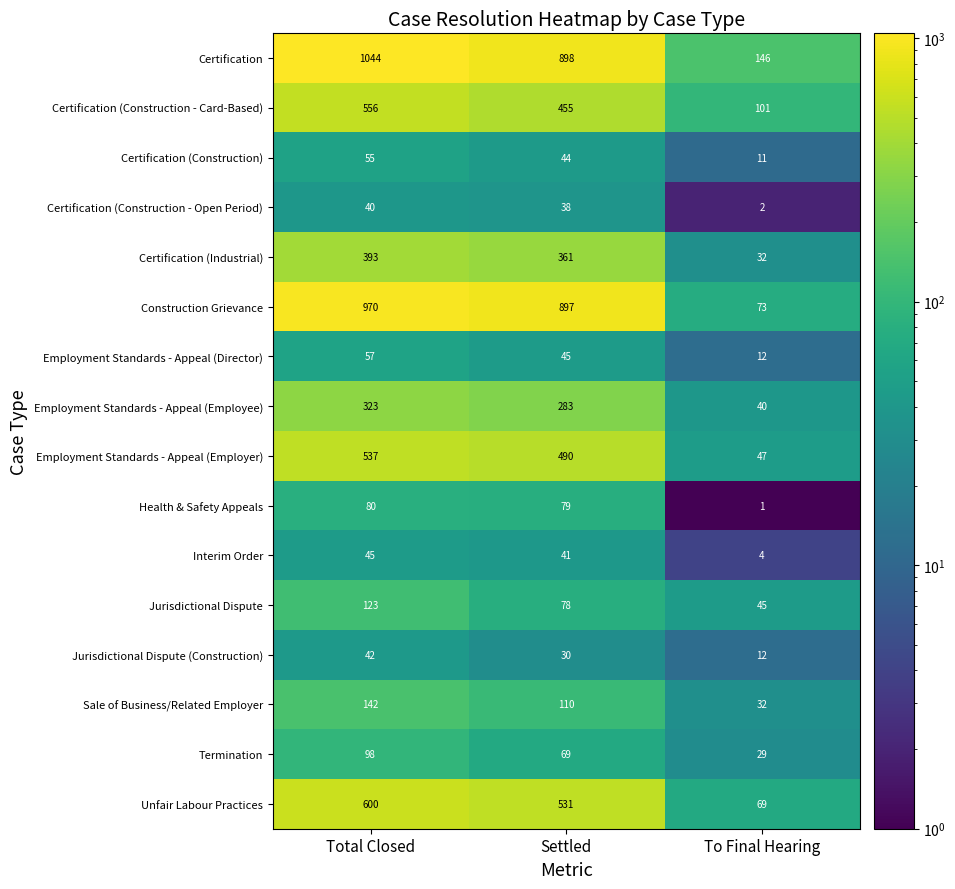

What is the approximate value of Employment Standards - Appeal (Employer) at Total Closed, to the nearest 5?

535